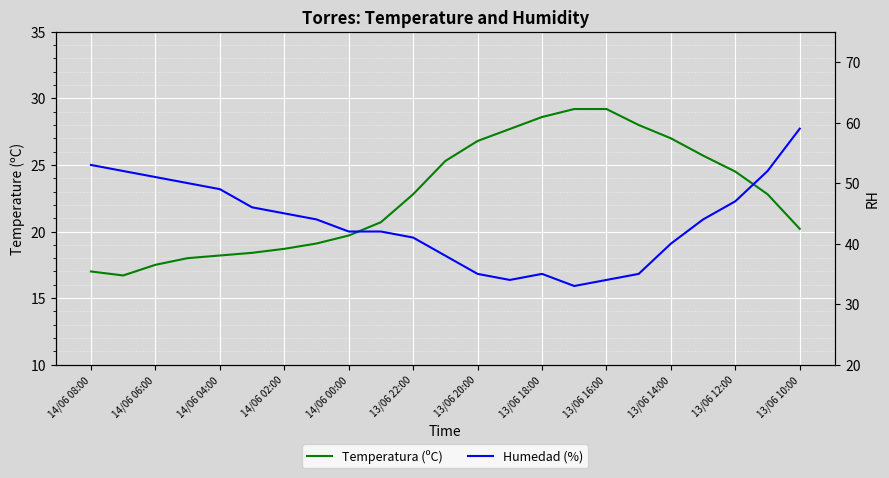

What is the maximum value shown in the chart?

59.0